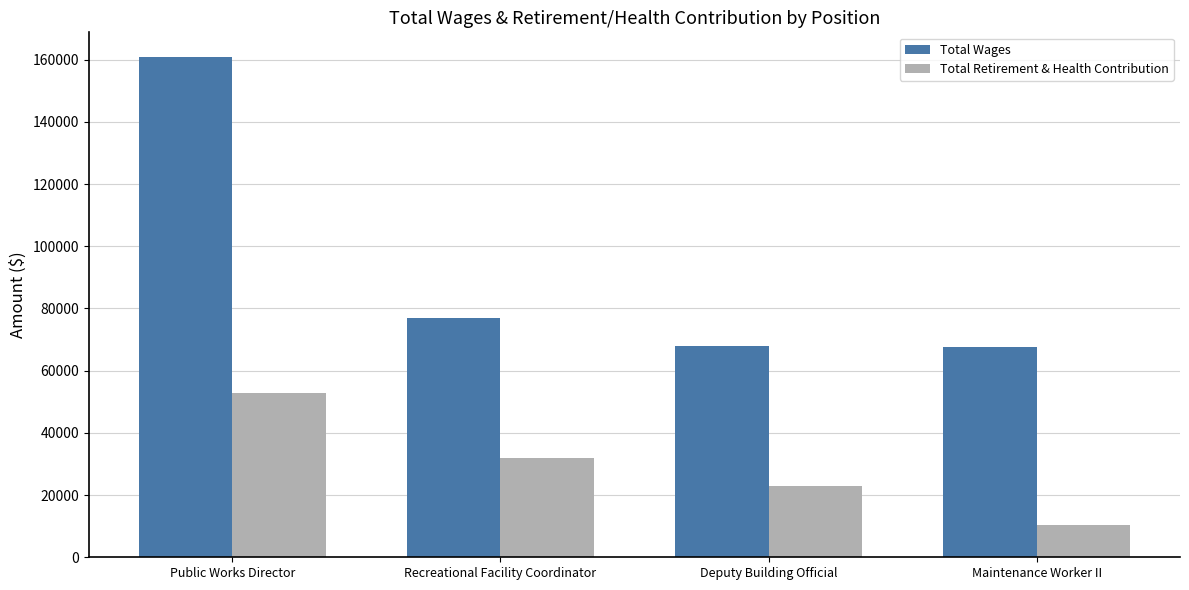

Rank the series by their maximum value, from lowest to highest.

Total Retirement & Health Contribution, Total Wages